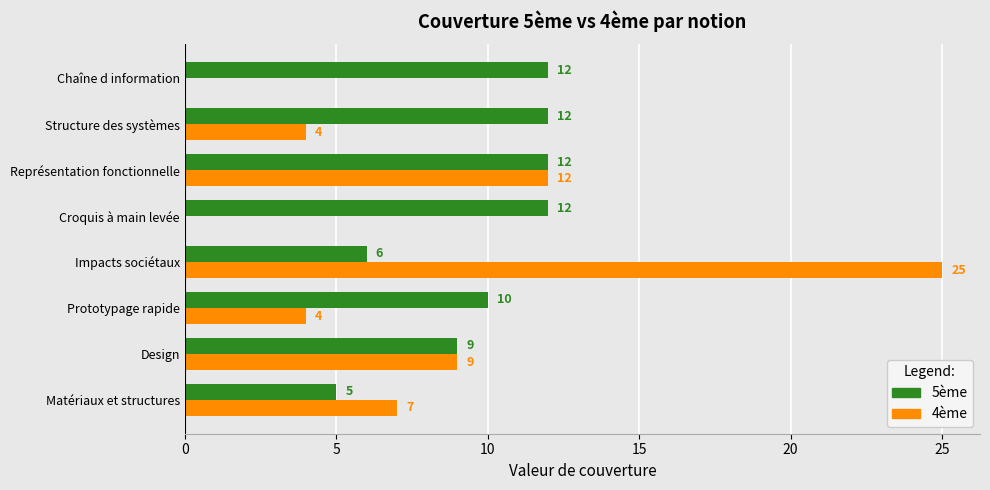

Between Design and Impacts sociétaux, which series saw the biggest shift?

4ème